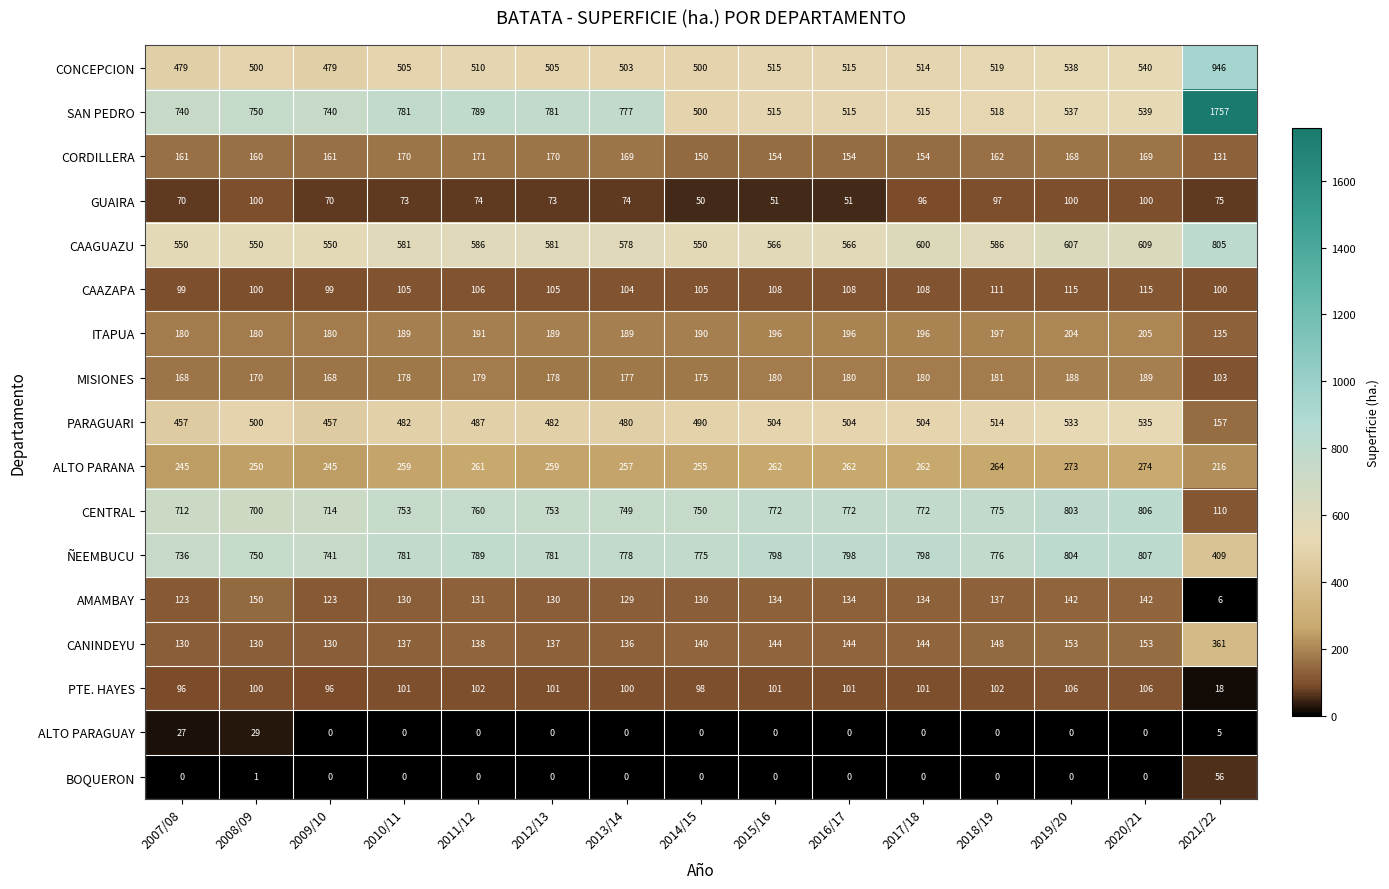

Between 2014/15 and 2020/21, which series saw the biggest shift?

CAAGUAZU